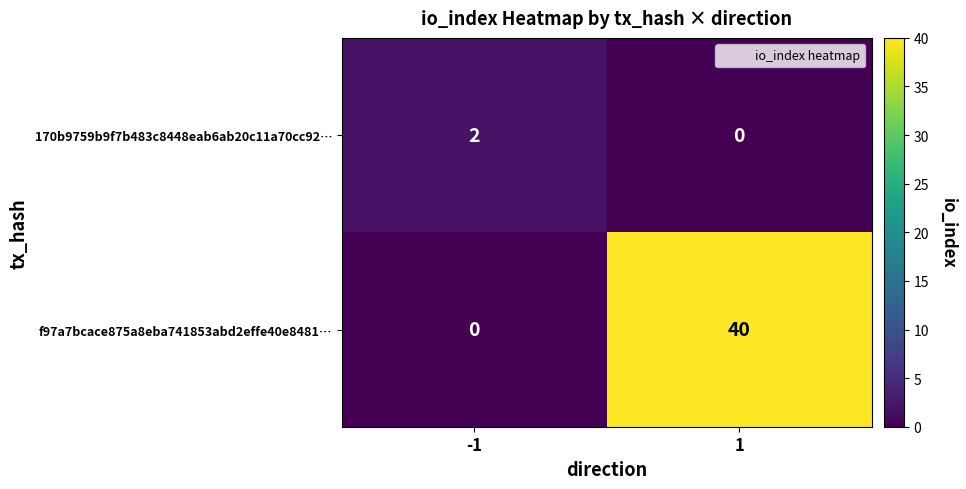

List the series in order of their overall mean, lowest first.

170b9759b9f7b483c8448eab6ab20c11a70cc92…, f97a7bcace875a8eba741853abd2effe40e8481…